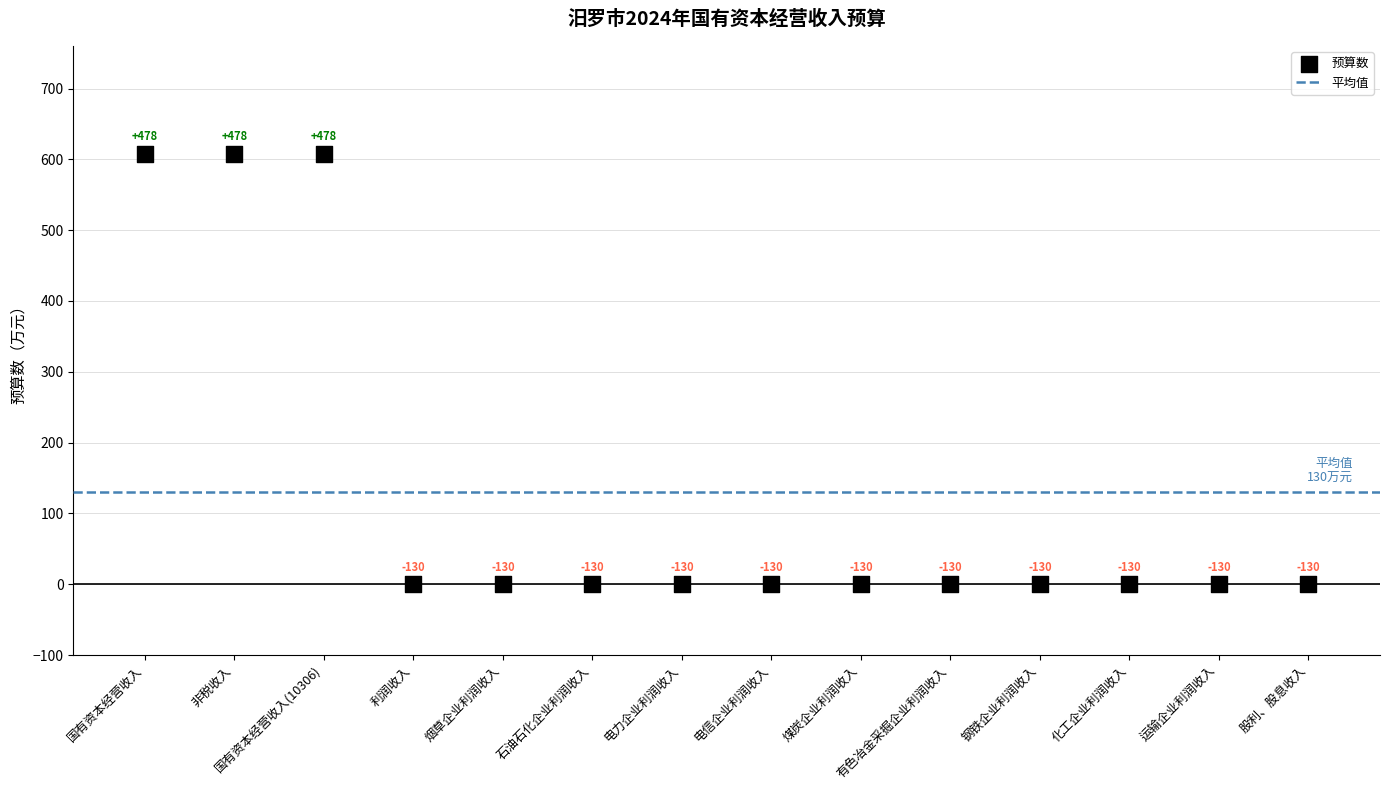

What is the range of Y values (max minus min)?

608